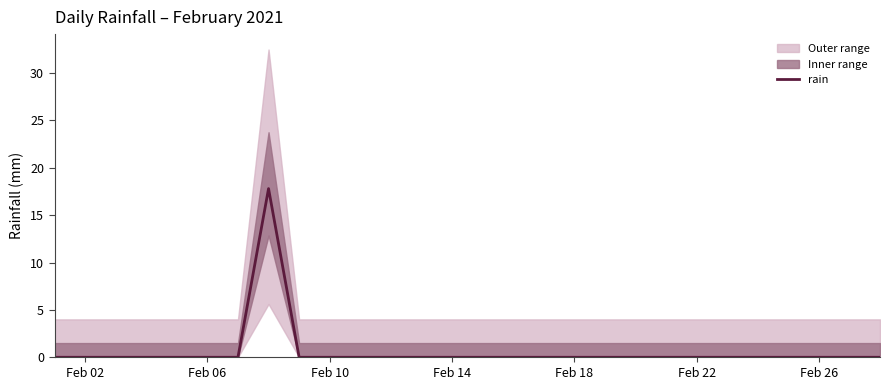

True or false: the data has more than 1 interior local peaks.

False